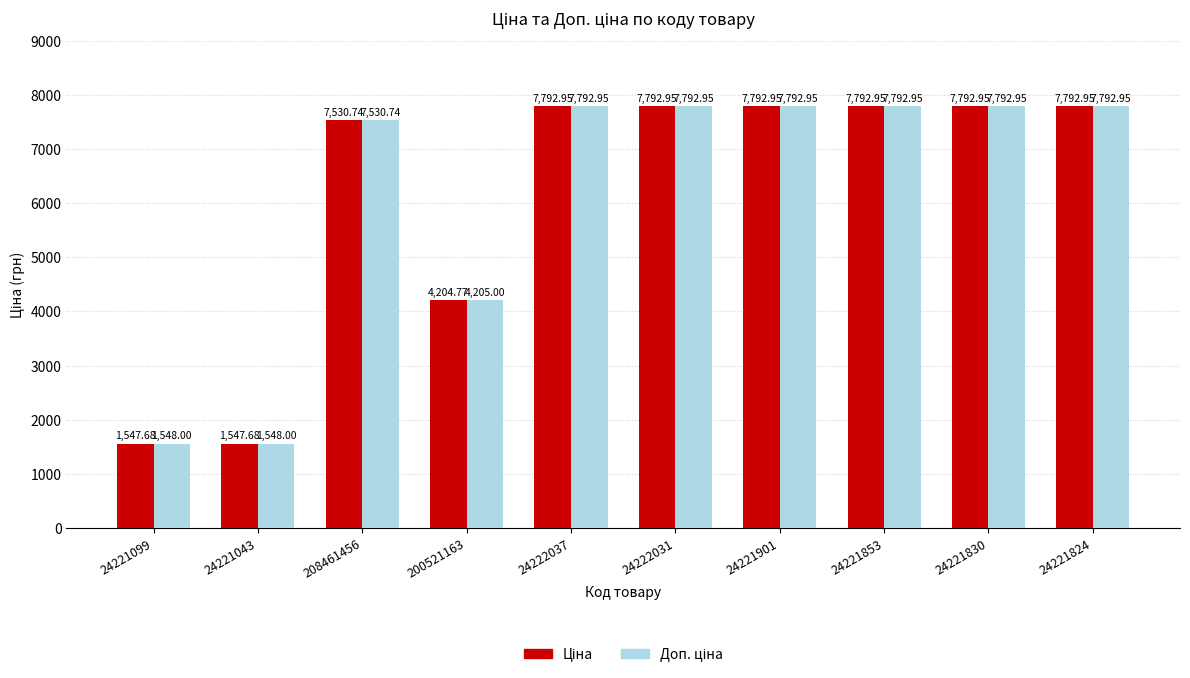

What is the total value across all series at 24222031?

15585.9